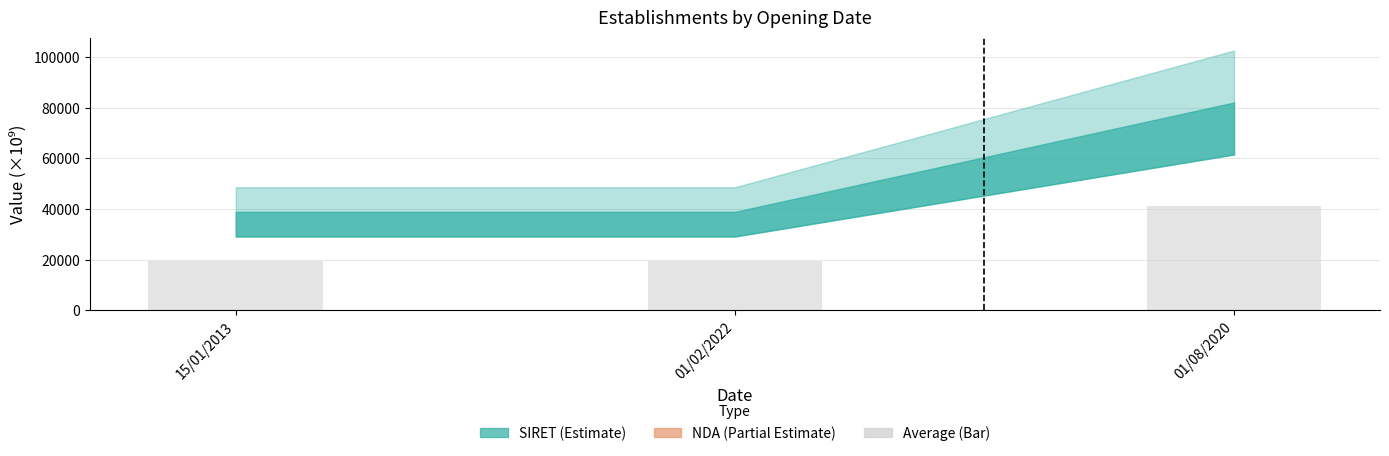

What is the sum of all values?

80001.8